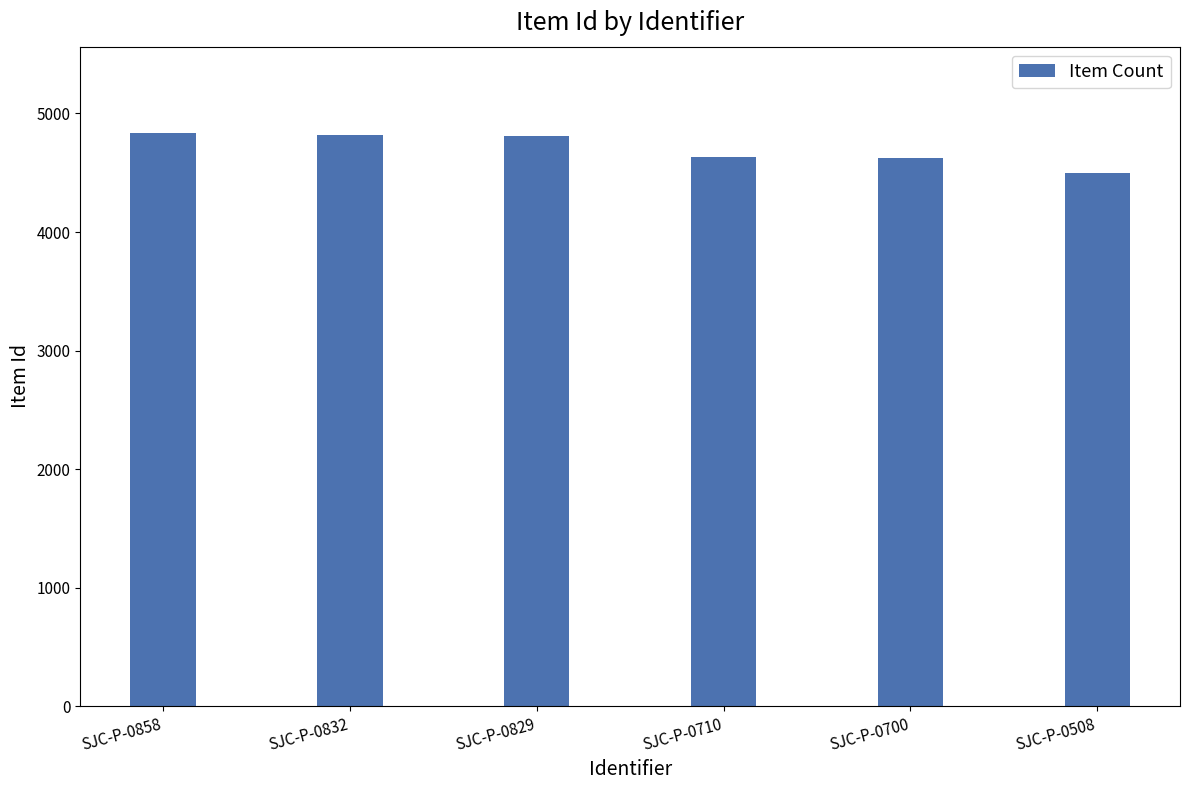

True or false: the data shows 4838 at SJC-P-0858.

True